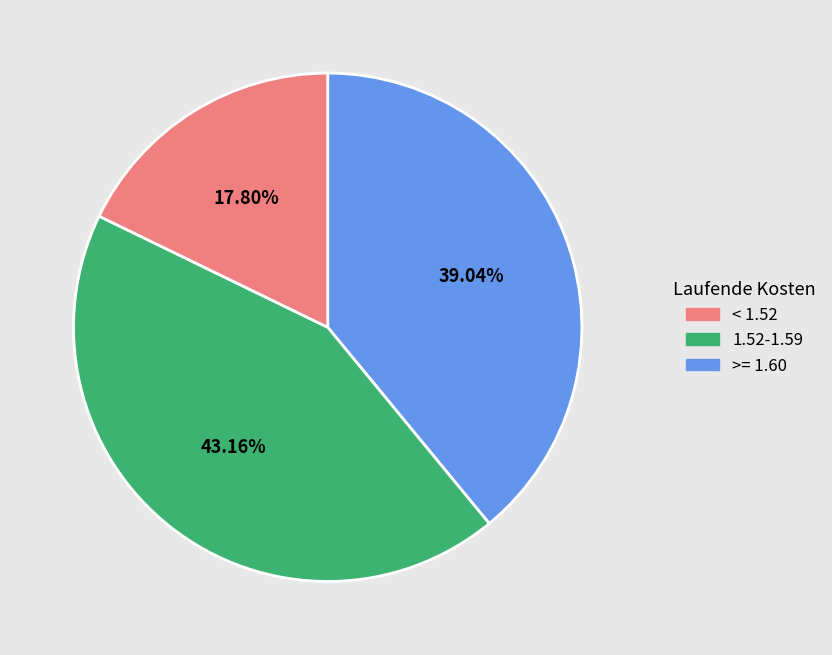

To the nearest percent, what is the difference between the largest and smallest slice percentages?

25%